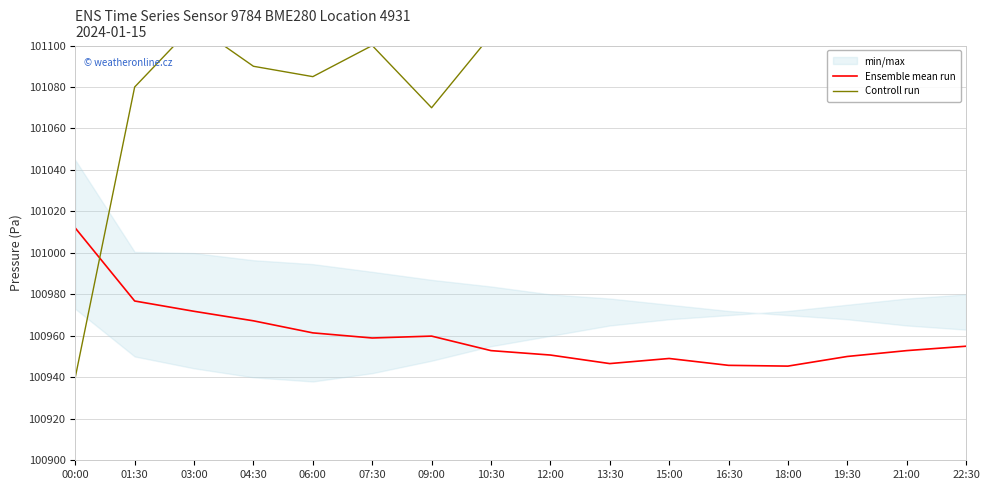

Which series has the largest range (max minus min)?

Controll run